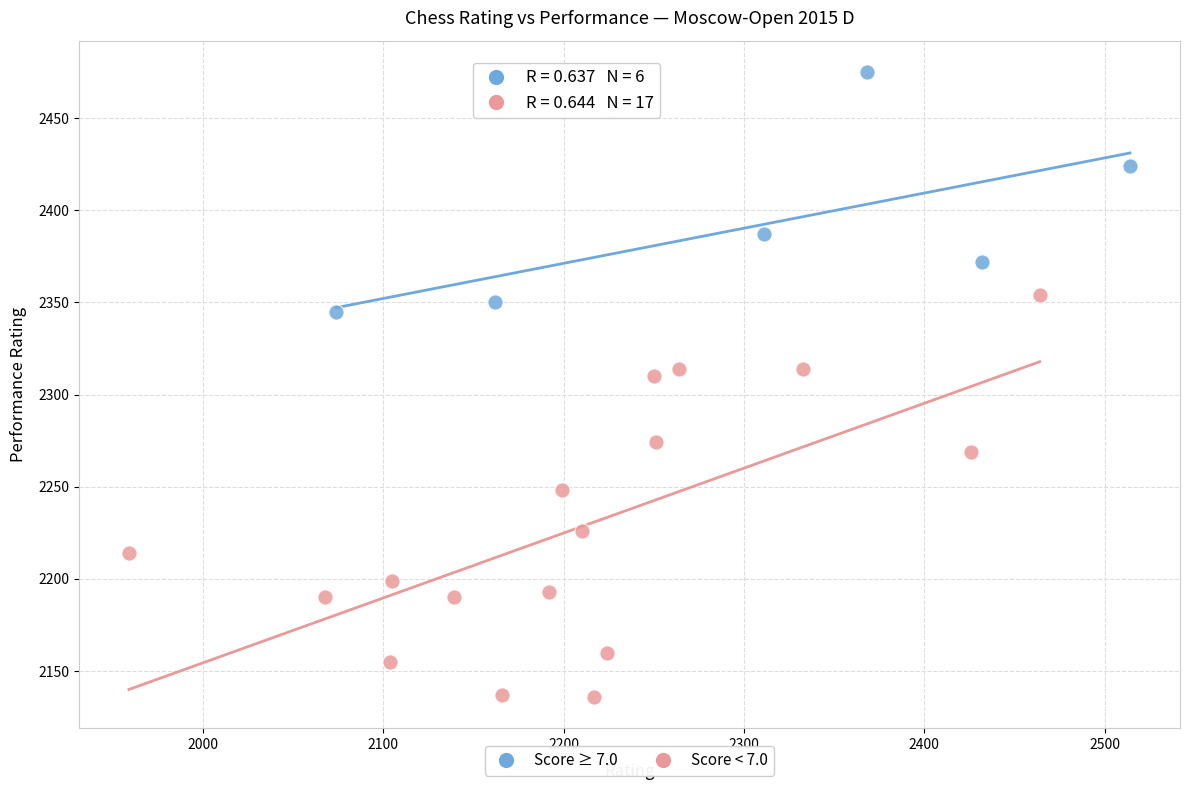

Which series reaches the minimum Y coordinate?

Score < 7.0